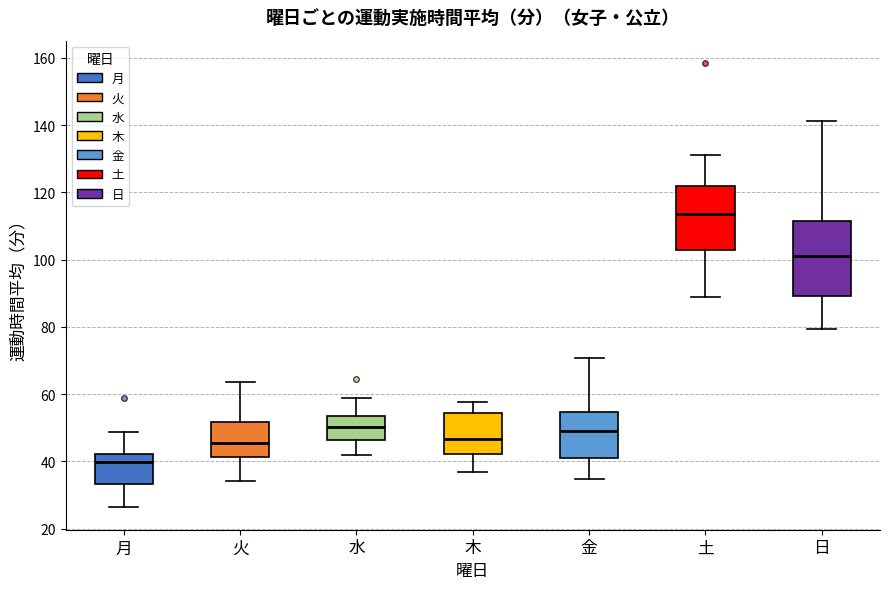

Comparing the boxes themselves (not the whiskers), which one is the tallest?

日